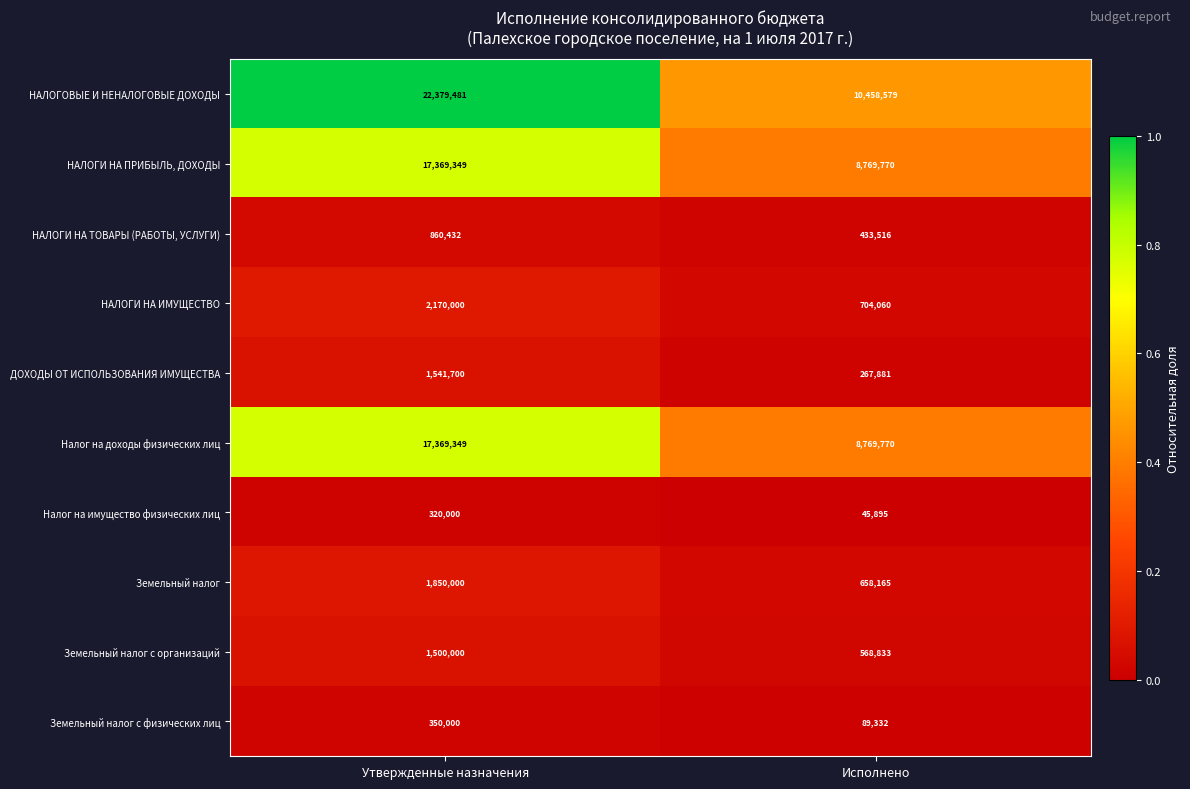

Reading left to right, transcribe all the data shown in this chart.

НАЛОГОВЫЕ И НЕНАЛОГОВЫЕ ДОХОДЫ: Утвержденные назначения=22379481	Исполнено=10458579
НАЛОГИ НА ПРИБЫЛЬ, ДОХОДЫ: Утвержденные назначения=17369349	Исполнено=8769770
НАЛОГИ НА ТОВАРЫ (РАБОТЫ, УСЛУГИ): Утвержденные назначения=860432	Исполнено=433516
НАЛОГИ НА ИМУЩЕСТВО: Утвержденные назначения=2170000	Исполнено=704060
ДОХОДЫ ОТ ИСПОЛЬЗОВАНИЯ ИМУЩЕСТВА: Утвержденные назначения=1541700	Исполнено=267881
Налог на доходы физических лиц: Утвержденные назначения=17369349	Исполнено=8769770
Налог на имущество физических лиц: Утвержденные назначения=320000	Исполнено=45895
Земельный налог: Утвержденные назначения=1850000	Исполнено=658165
Земельный налог с организаций: Утвержденные назначения=1500000	Исполнено=568833
Земельный налог с физических лиц: Утвержденные назначения=350000	Исполнено=89332